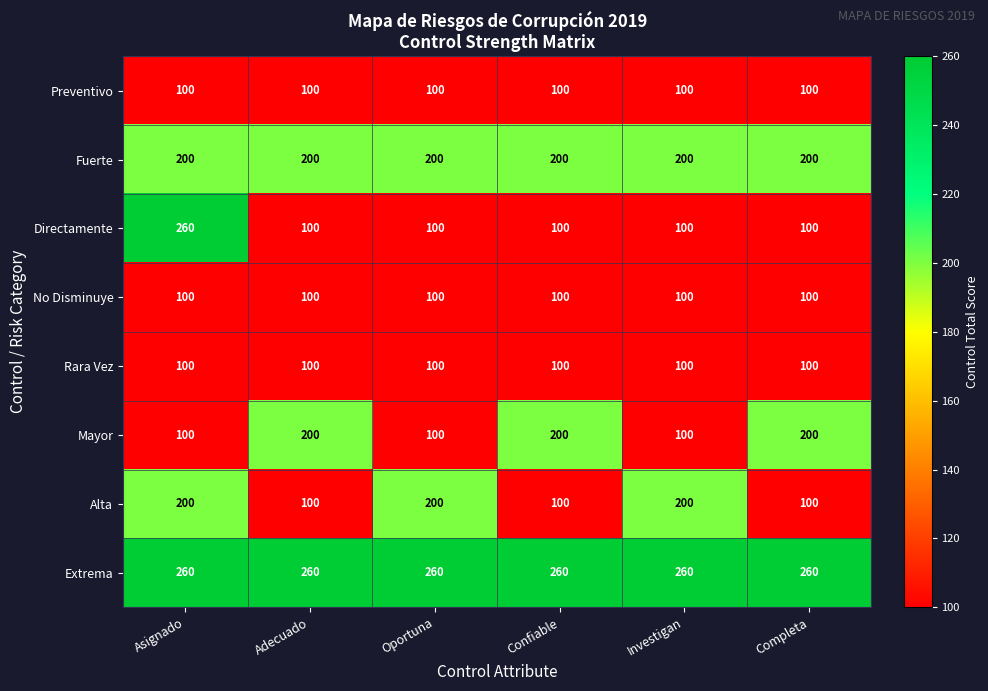

At which category is the sum across all series the highest?

Asignado